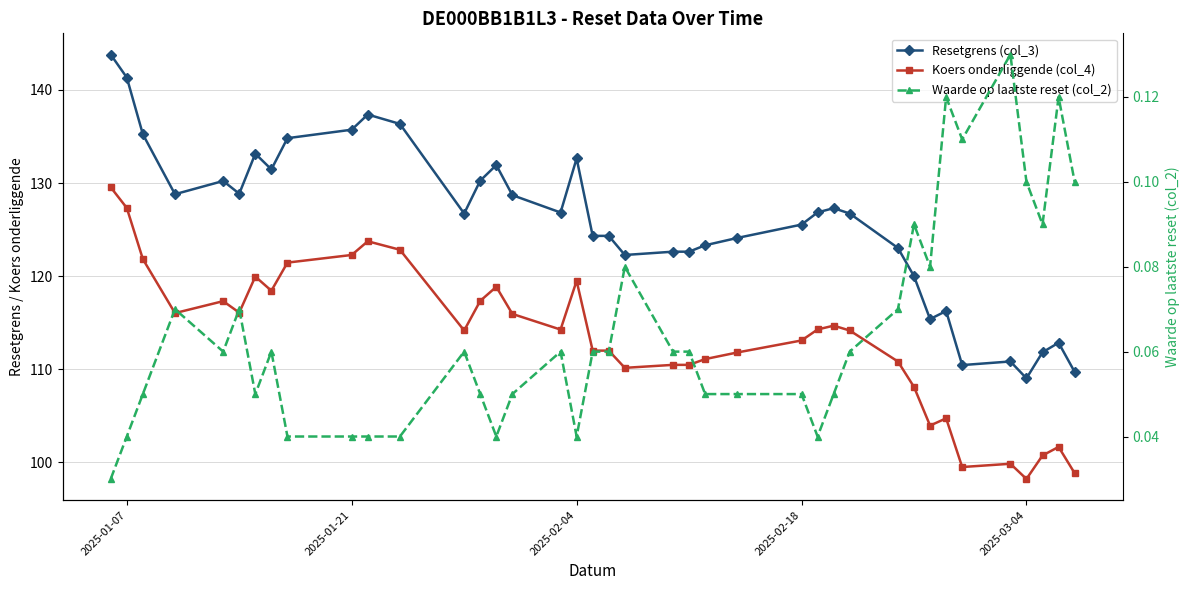

How many interior local peaks does the Koers onderliggende (col_4) series have?

9